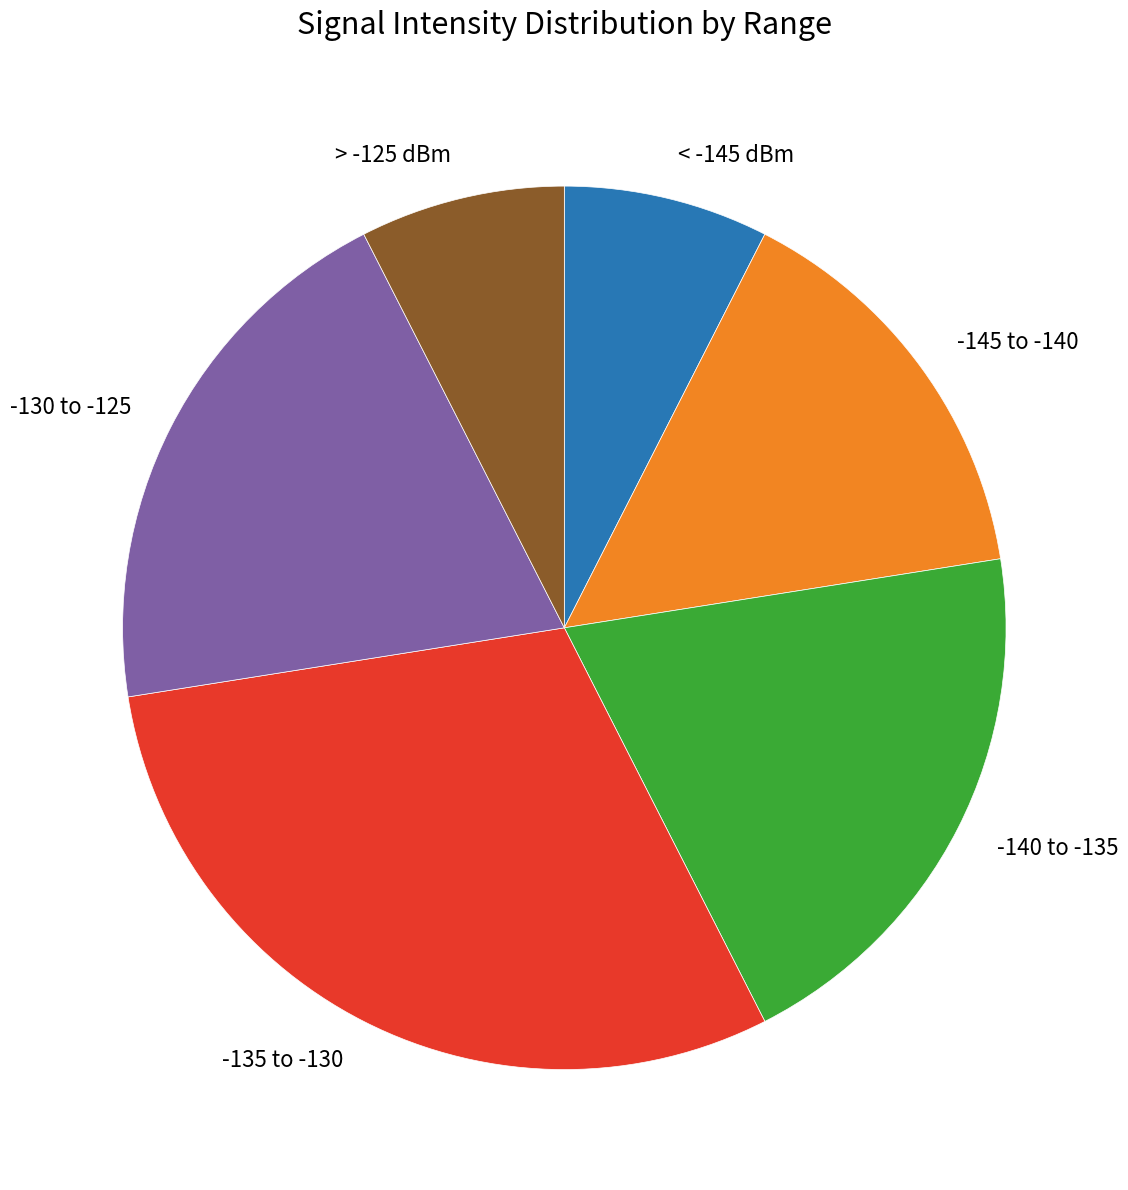

Is there any slice that represents more than half of the pie?

No